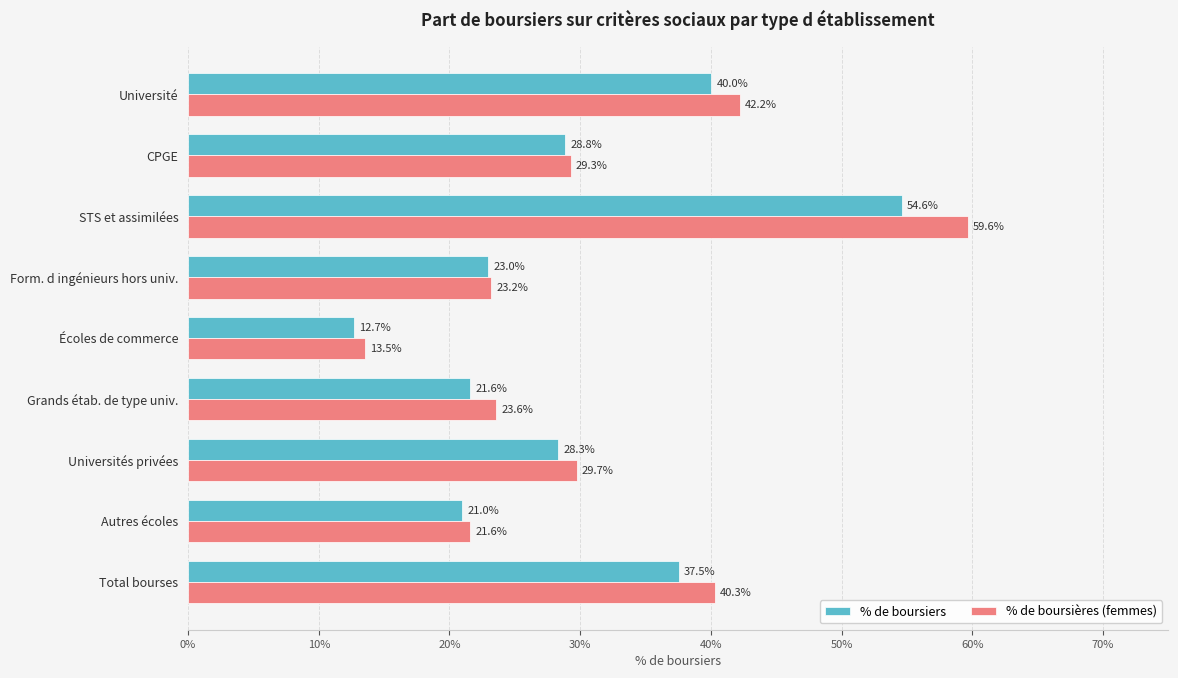

What is the difference between the maximum and minimum values in the % de boursiers series?

41.9